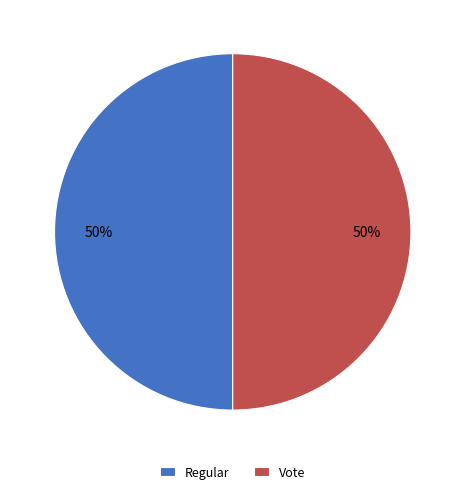

What percentage is the Regular slice, to the nearest percent?

50%